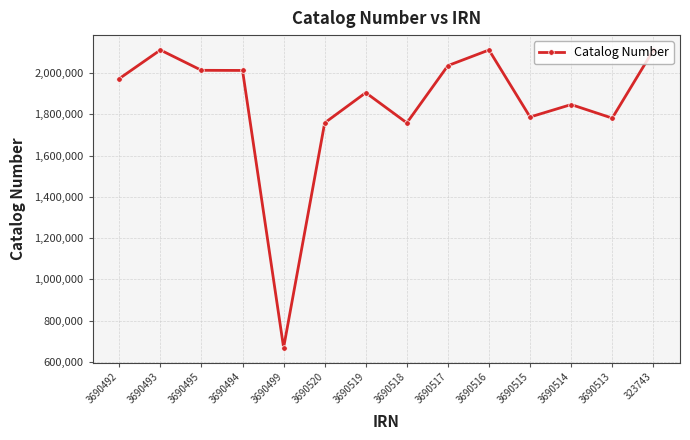

What is the average value?

1848761